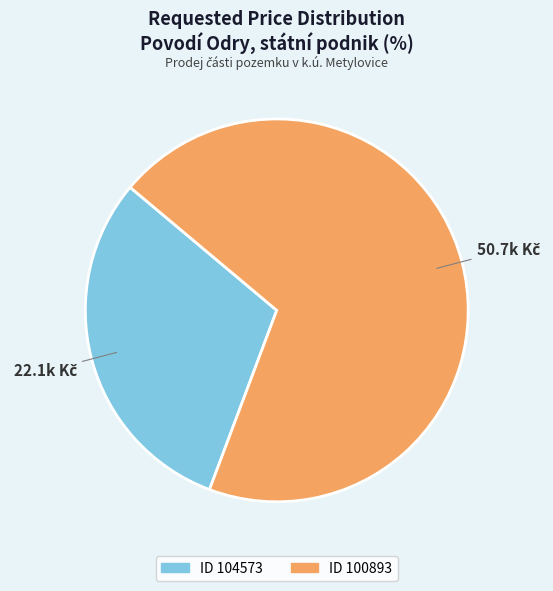

Is there any slice that represents more than half of the pie?

Yes